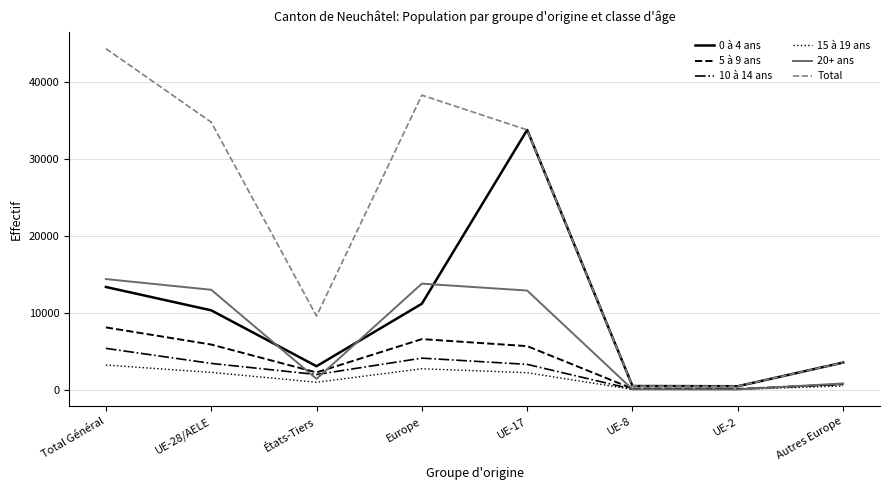

What is the difference between the highest and lowest values at États-Tiers?

8609